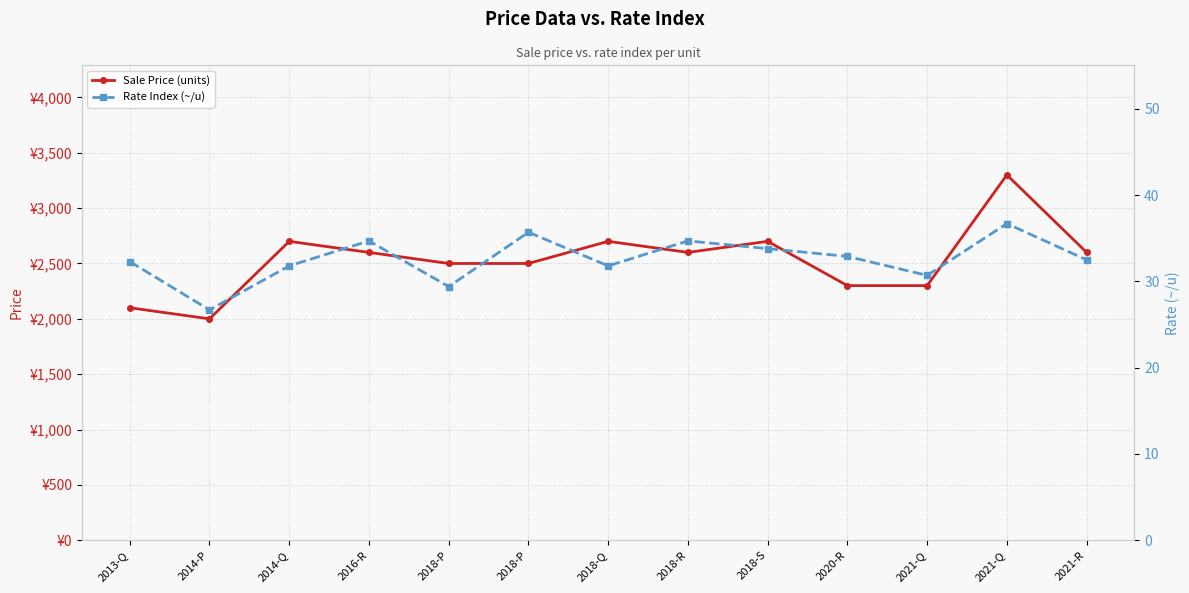

Where does the Rate Index (~/u) series first go above 32?

2013-Q